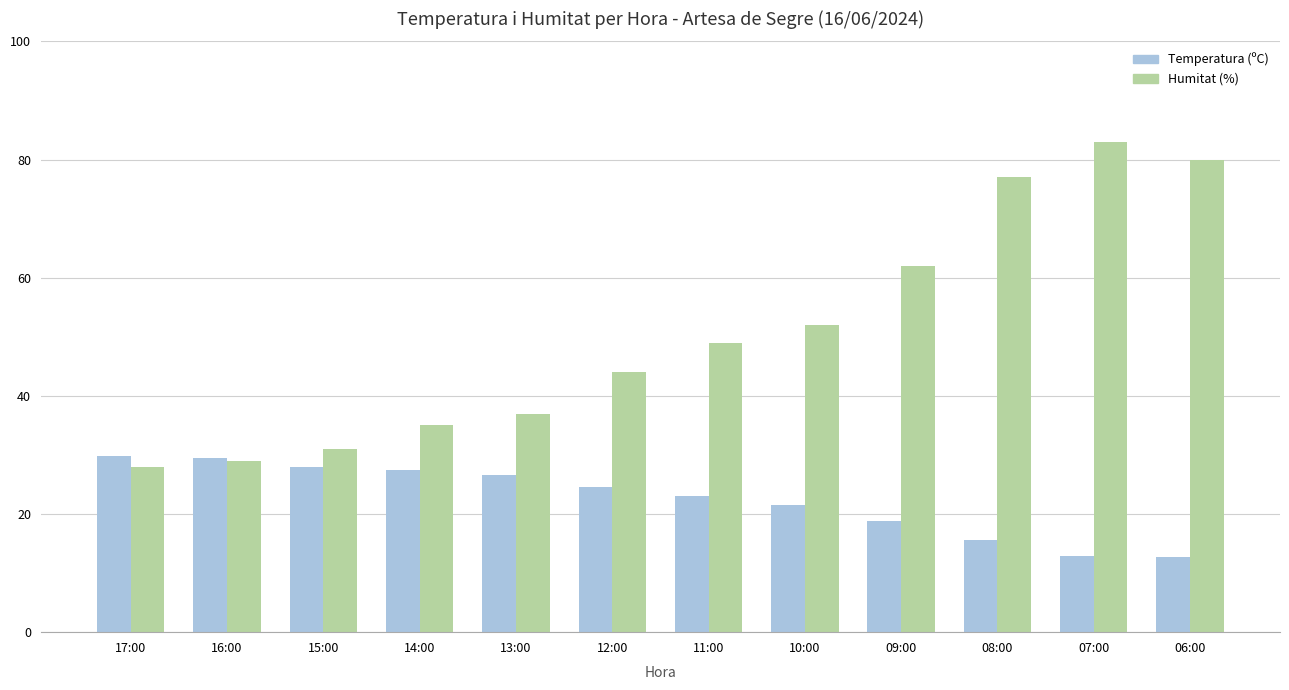

Where is Humitat (%) nearest to the value 55?

10:00